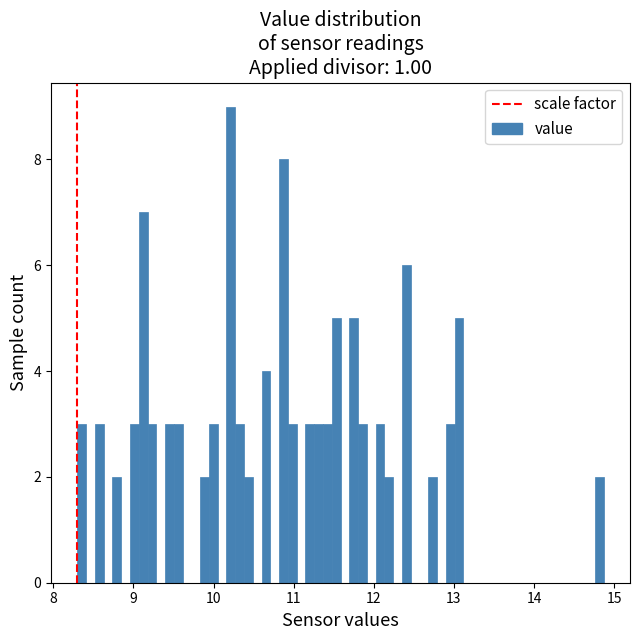

Around what value on the x-axis is the tallest bar? Give the approximate position of its centre, as read against the axis.

10.2